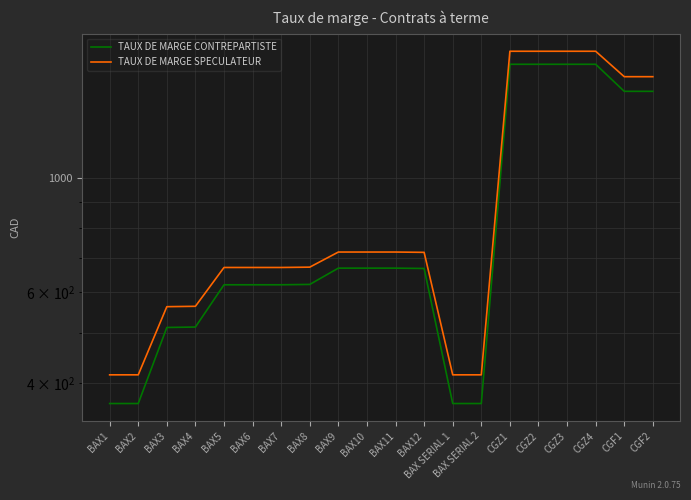

What is the sum of the TAUX DE MARGE SPECULATEUR values at BAX8 and BAX7?

1343